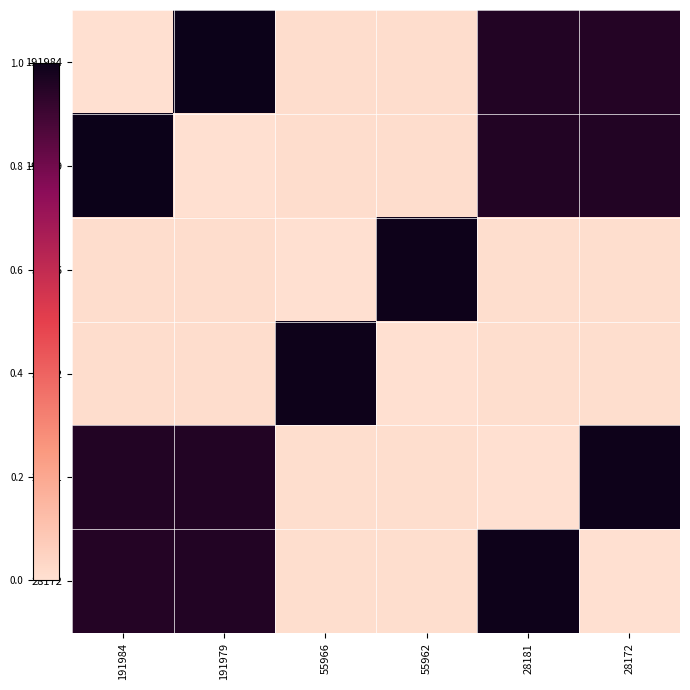

Rank the series by their maximum value, from lowest to highest.

55966, 55962, 28181, 28172, 191984, 191979